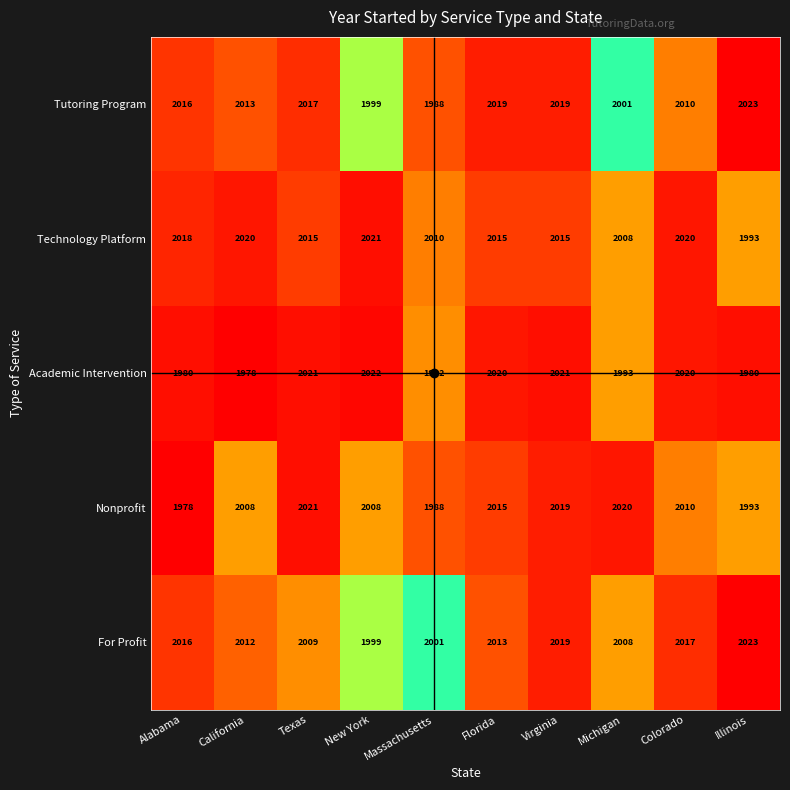

Which series has the largest range (max minus min)?

Academic Intervention